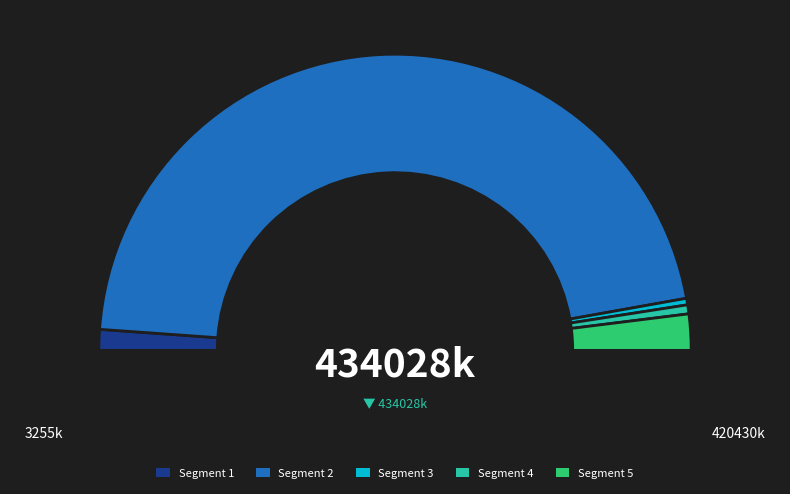

Combined, do 220535000 and 220531001 account for over 50%?

No